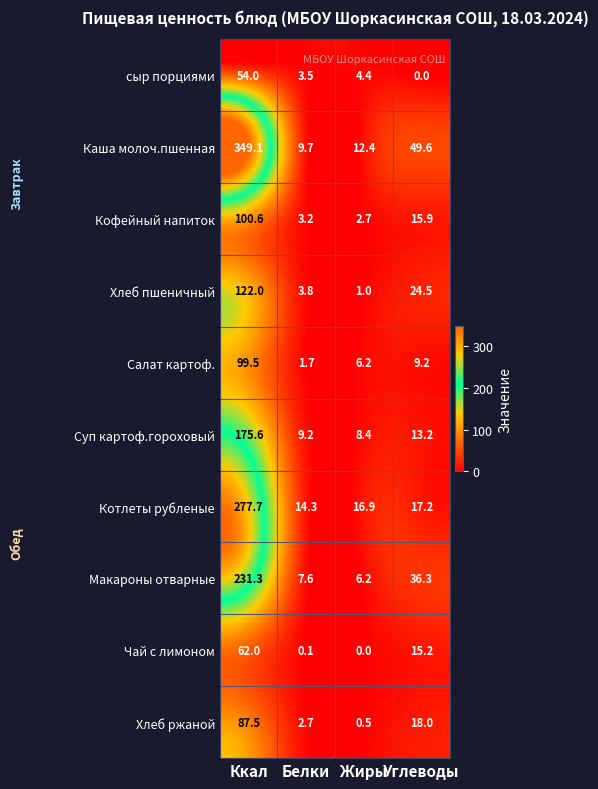

At how many categories does at least one series exceed 65?

1